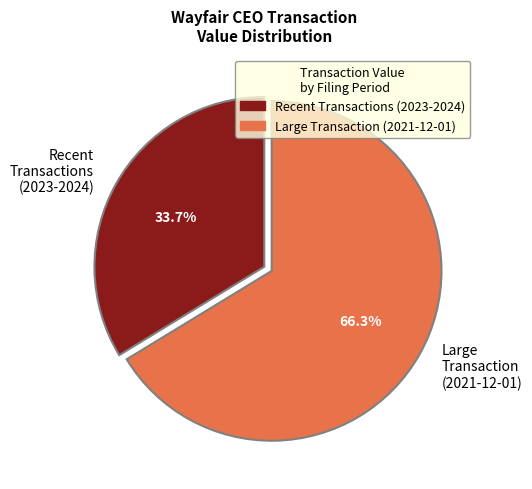

What percentage is NOT represented by Recent Transactions (2023-2024)?

66.3%